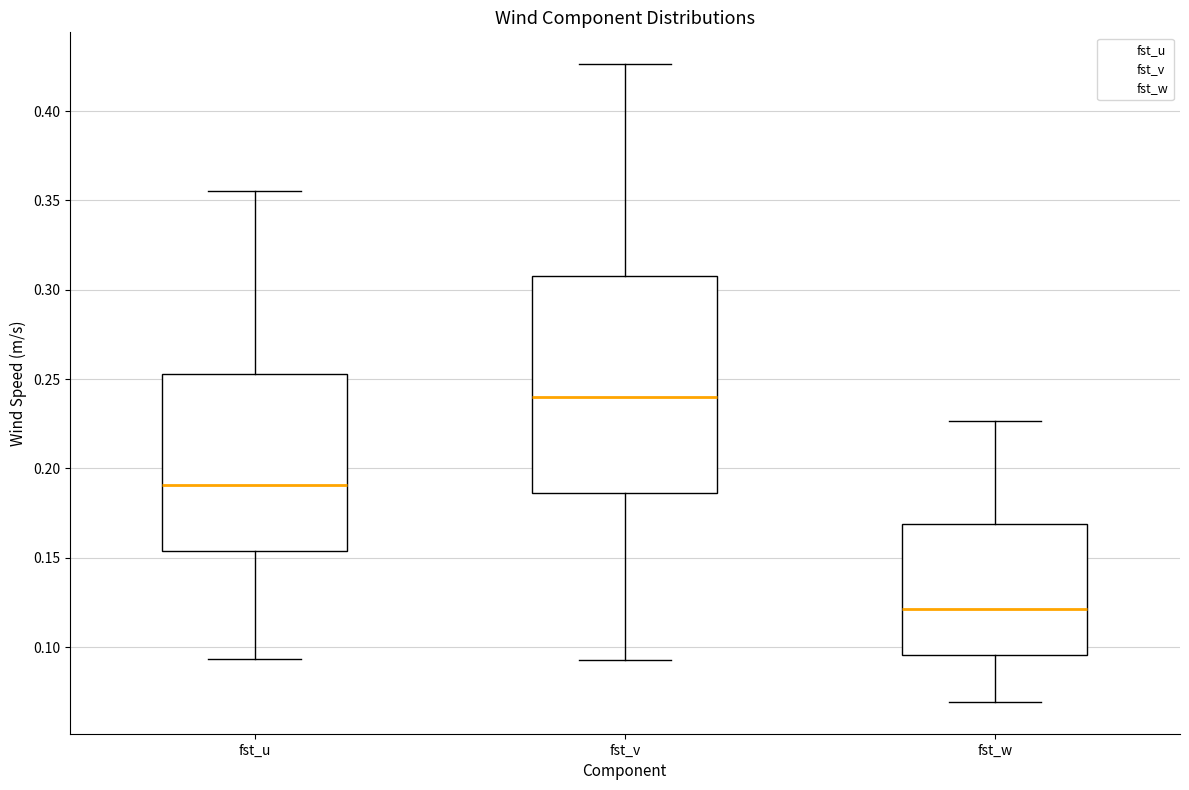

Reading left to right, transcribe this box plot: for each box, give where its median line is, the range the box spans, and where its two whiskers end, as read against the y-axis. The values are not printed on the chart, so give them approximately, as read against the axis.

fst_u: median 0.190, box 0.155 to 0.255, whiskers 0.095 to 0.355
fst_v: median 0.240, box 0.185 to 0.310, whiskers 0.095 to 0.425
fst_w: median 0.120, box 0.095 to 0.170, whiskers 0.070 to 0.225